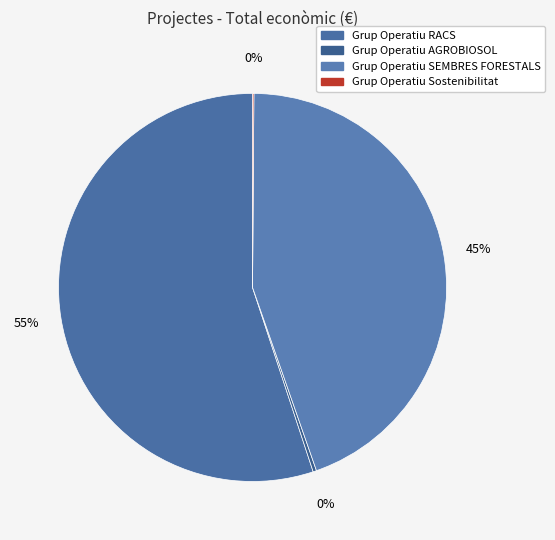

To the nearest percent, what percentage of the pie is Grup Operatiu SEMBRES FORESTALS?

45%